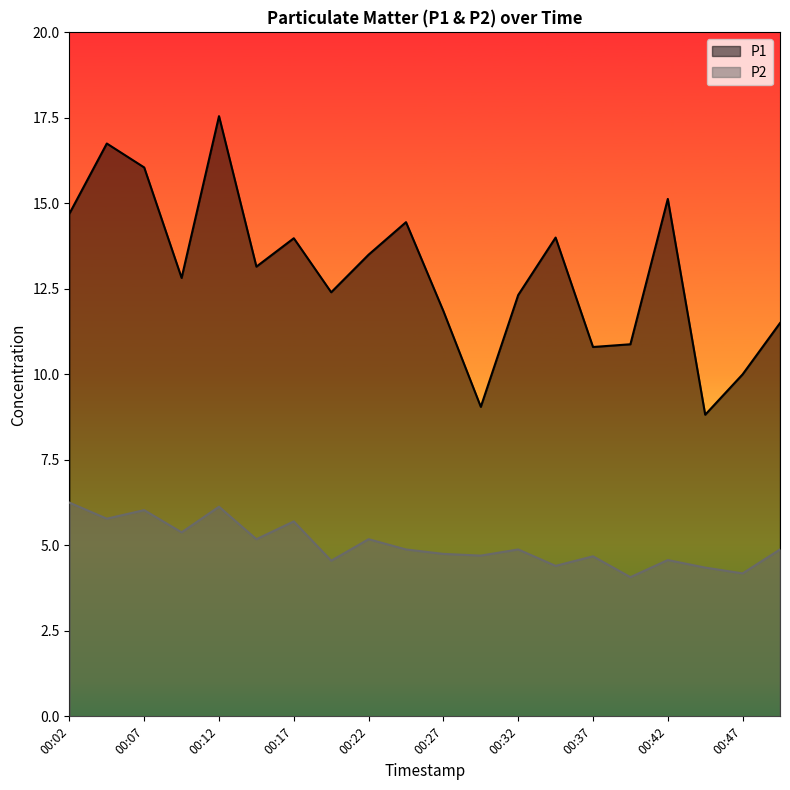

Is it true that P1 equals 14.0 at 00:17?

True